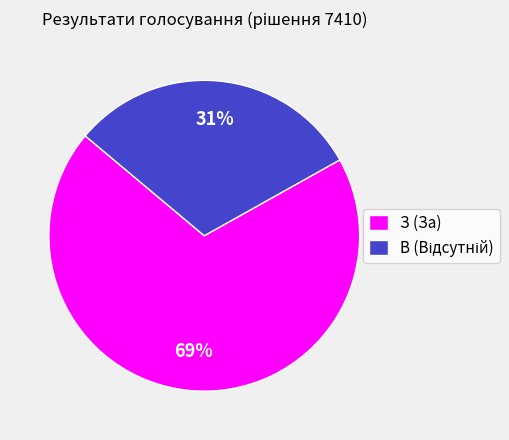

How many slices are in this pie chart?

2